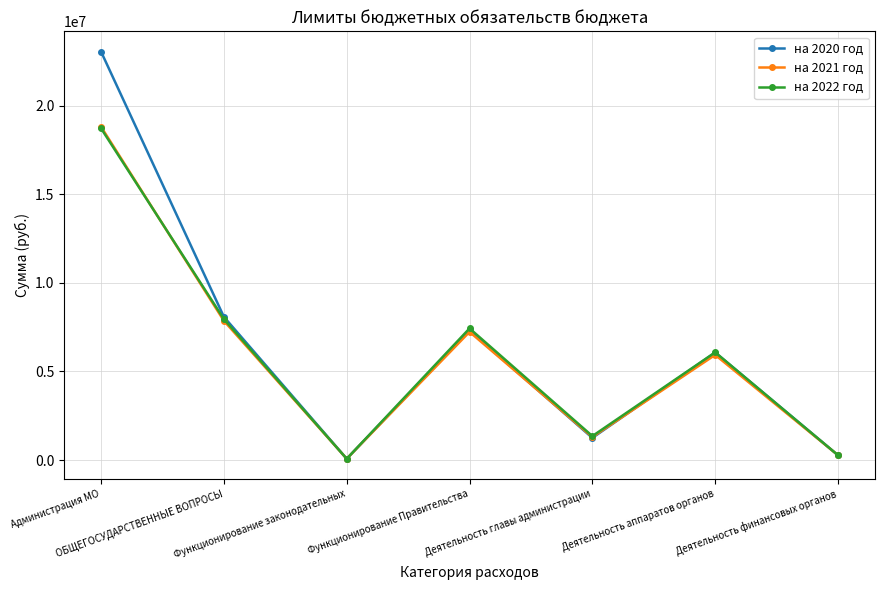

What is the greatest value displayed?

23036866.3